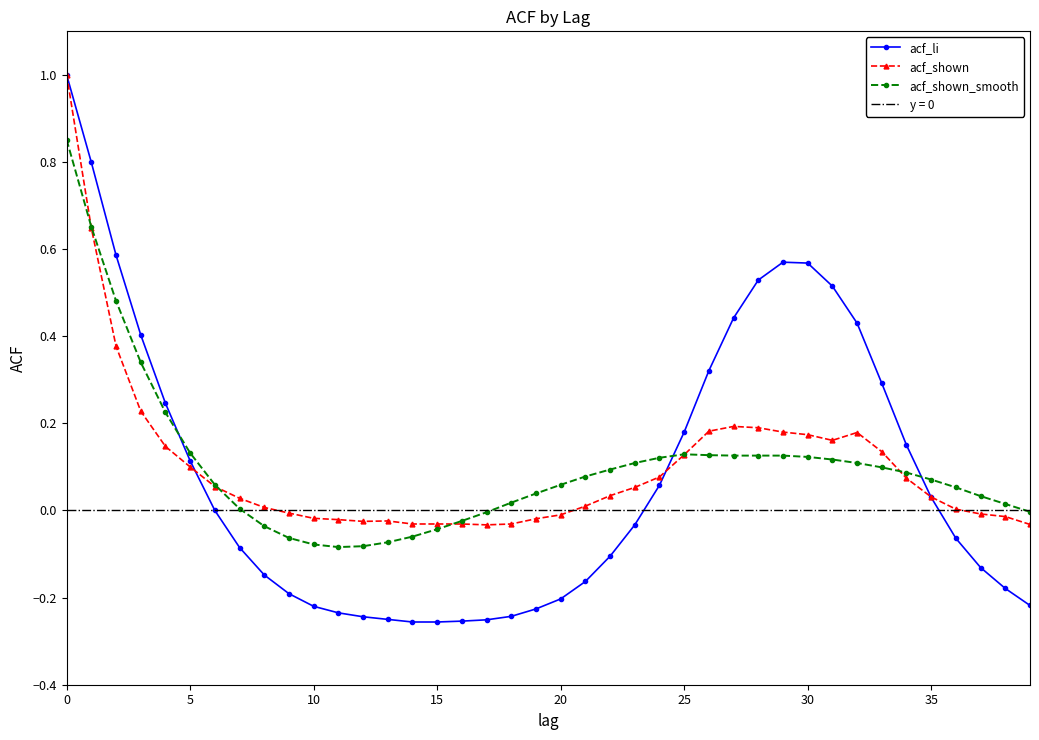

How many negative values does the acf_shown_smooth series have?

11